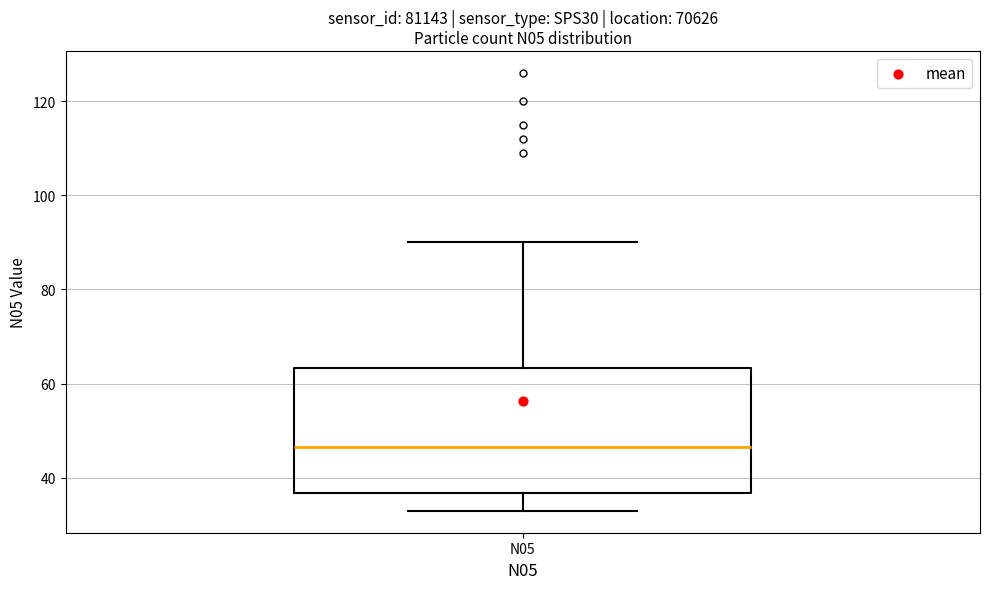

Where does the lower whisker of the box for N05 end on the y-axis? The values are not printed on the chart, so give them approximately, as read against the axis.

34